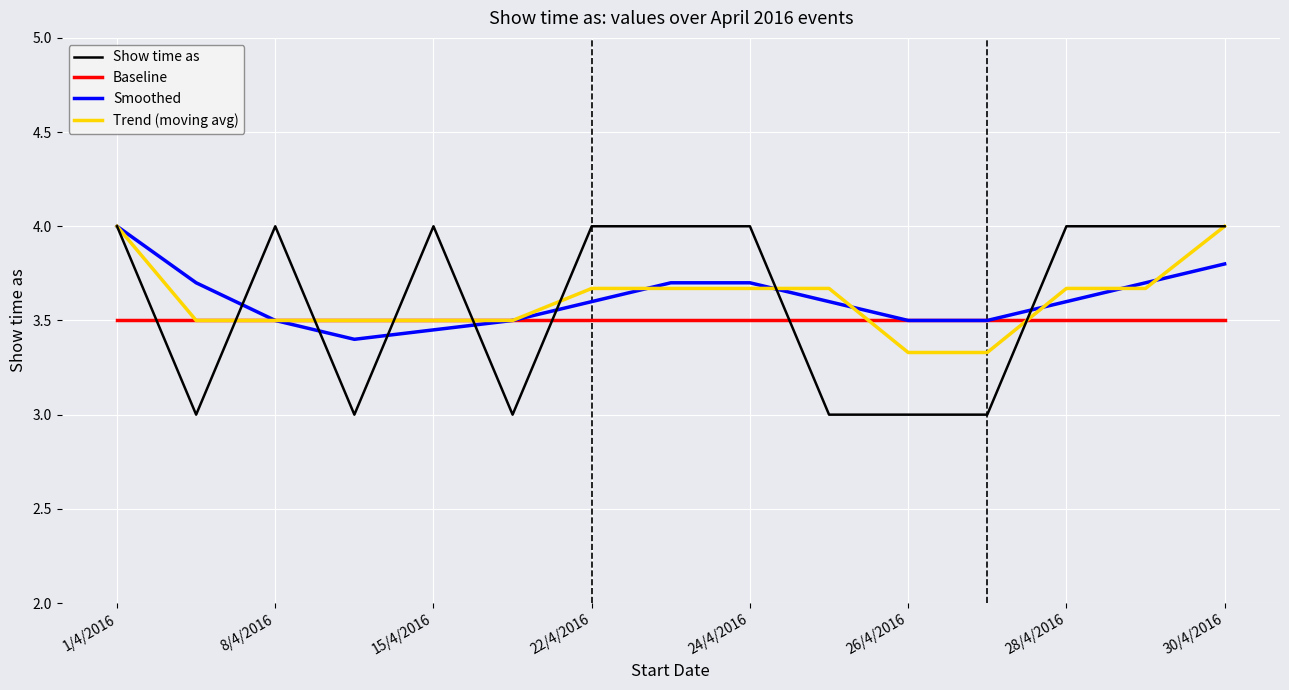

Count the Trend (moving avg) values in the range 3 to 4.

15